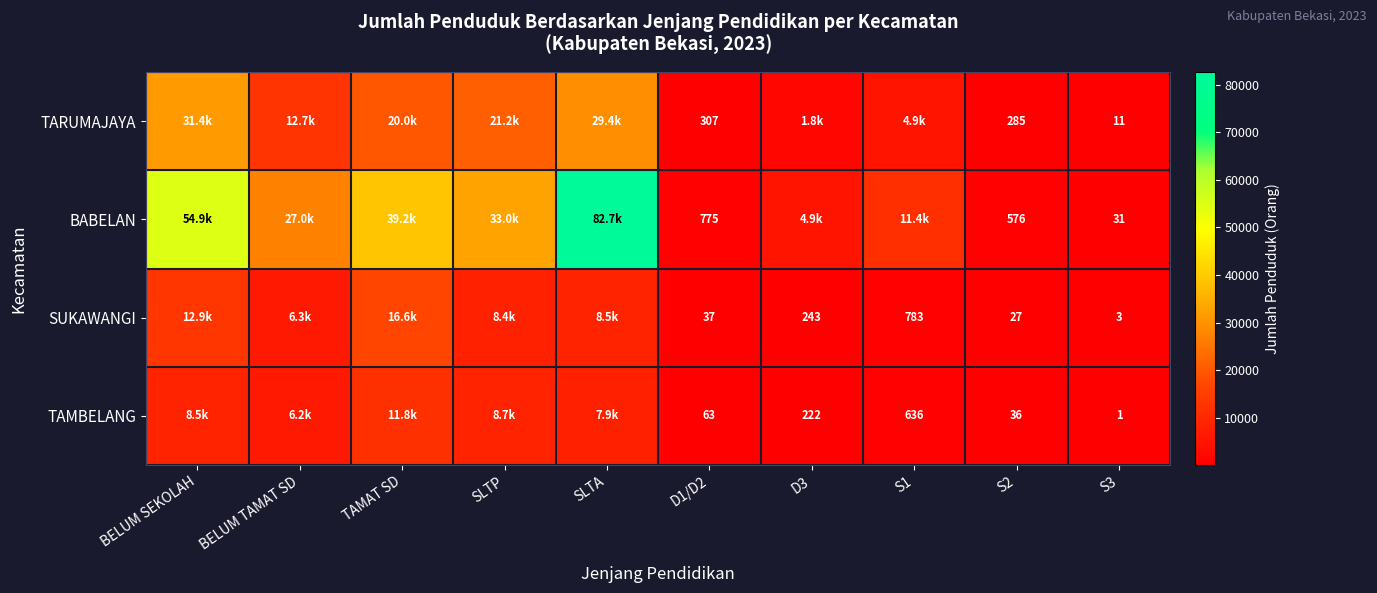

What is the total value across all series at D1/D2?

1182